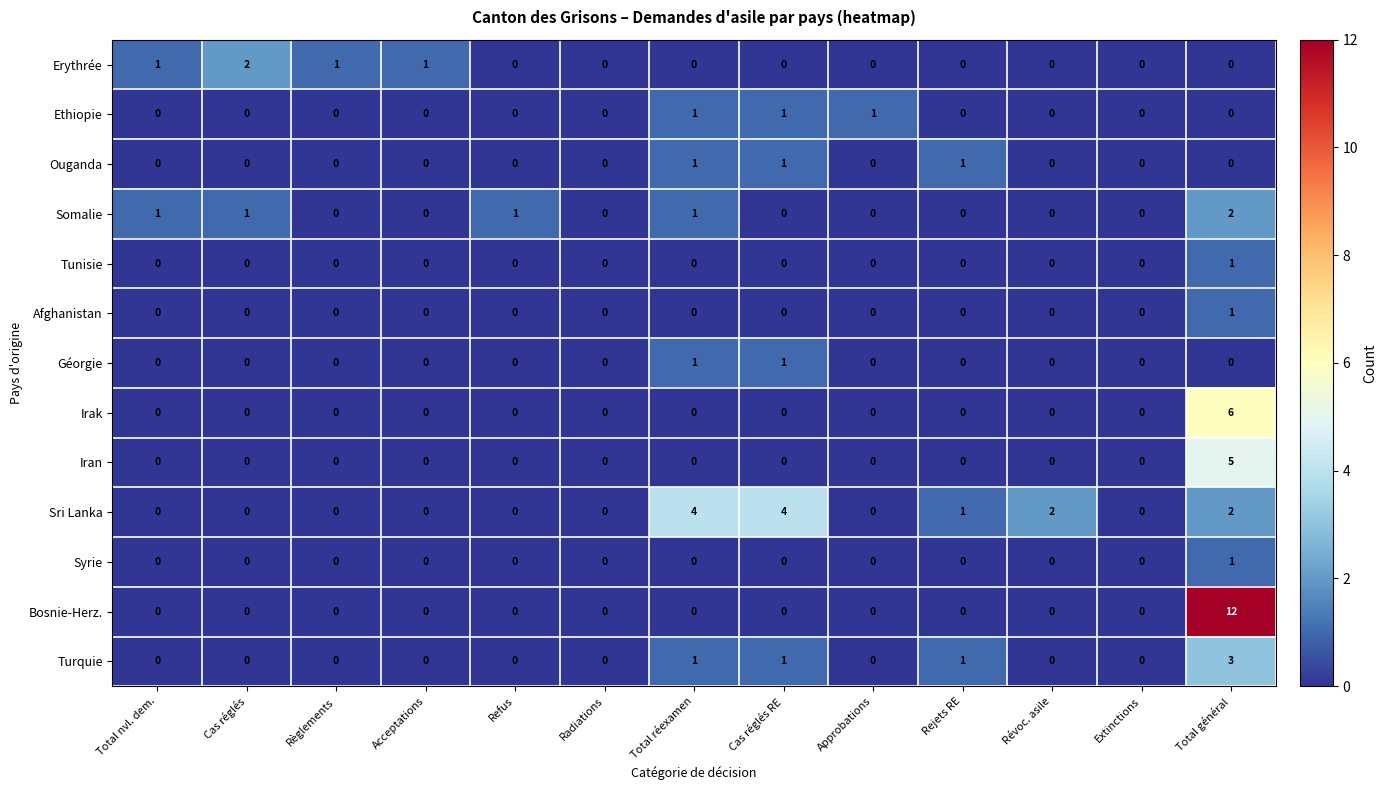

What is the difference between the Bosnie-Herz. values at Cas réglés RE and Total général?

12